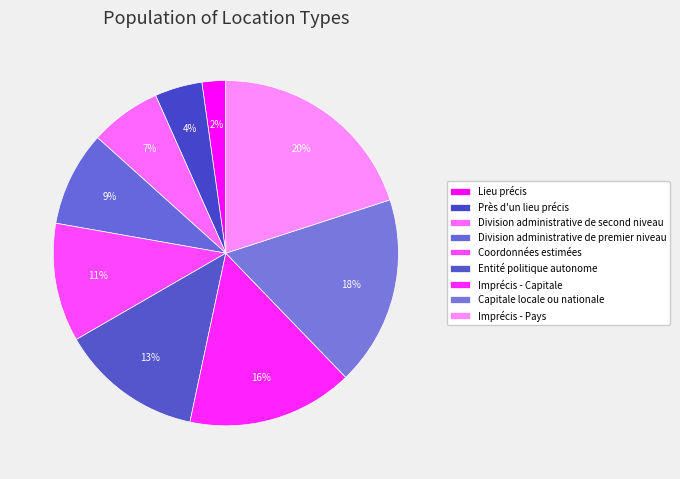

Does Coordonnées estimées represent more than half of the total?

No